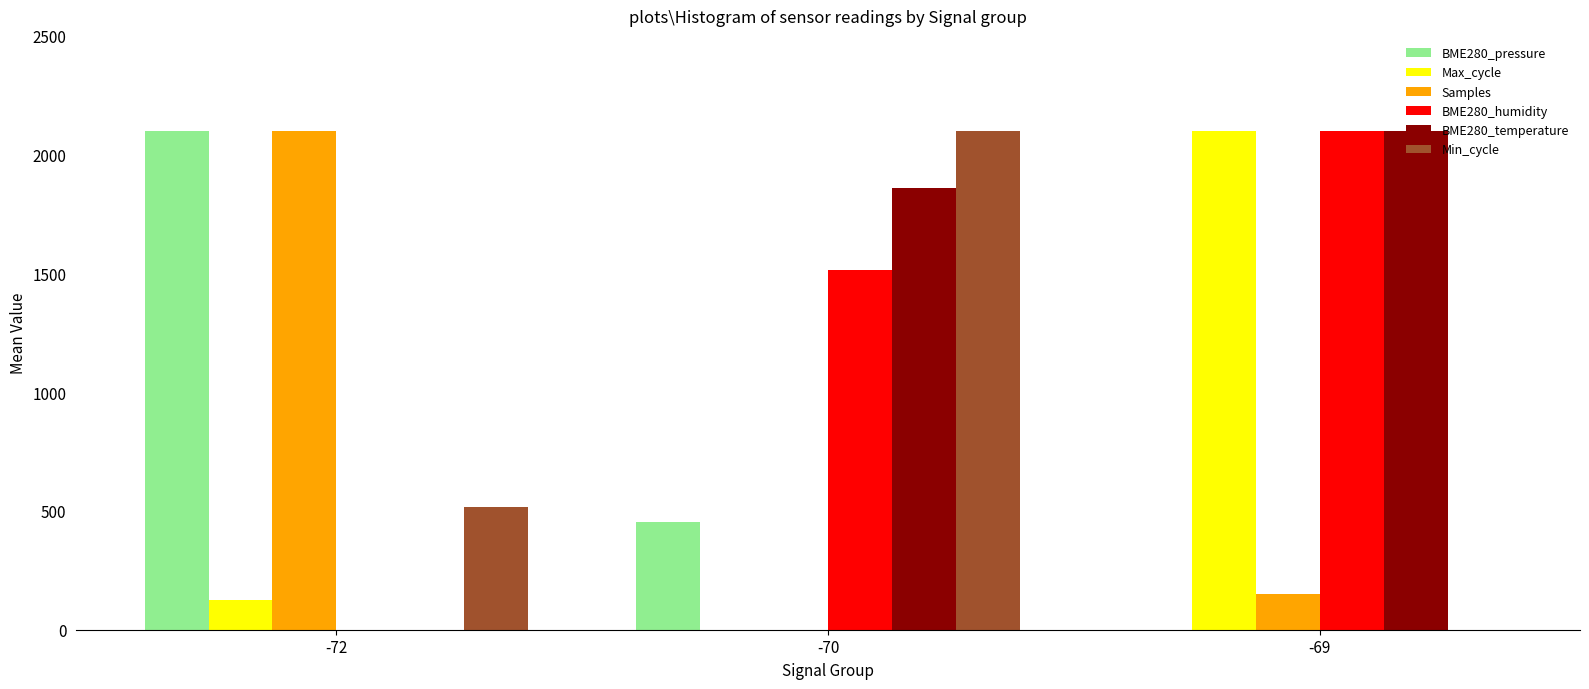

What is the total value across all series at -69?

6451.9